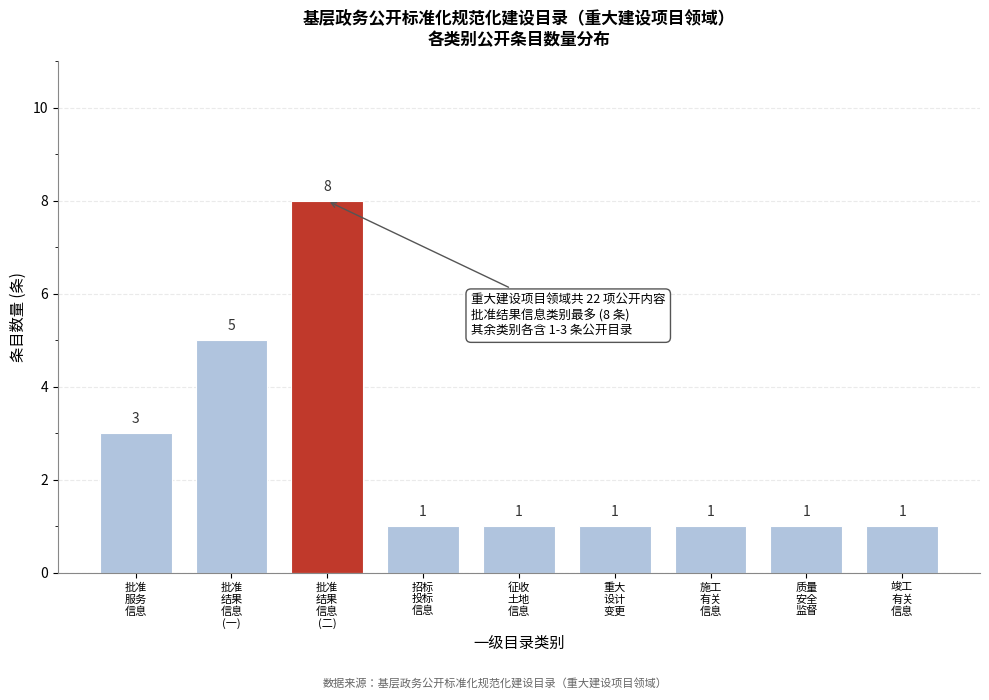

Reading left to right, transcribe all the data shown in this chart.

3	5	8	1	1	1	1	1	1